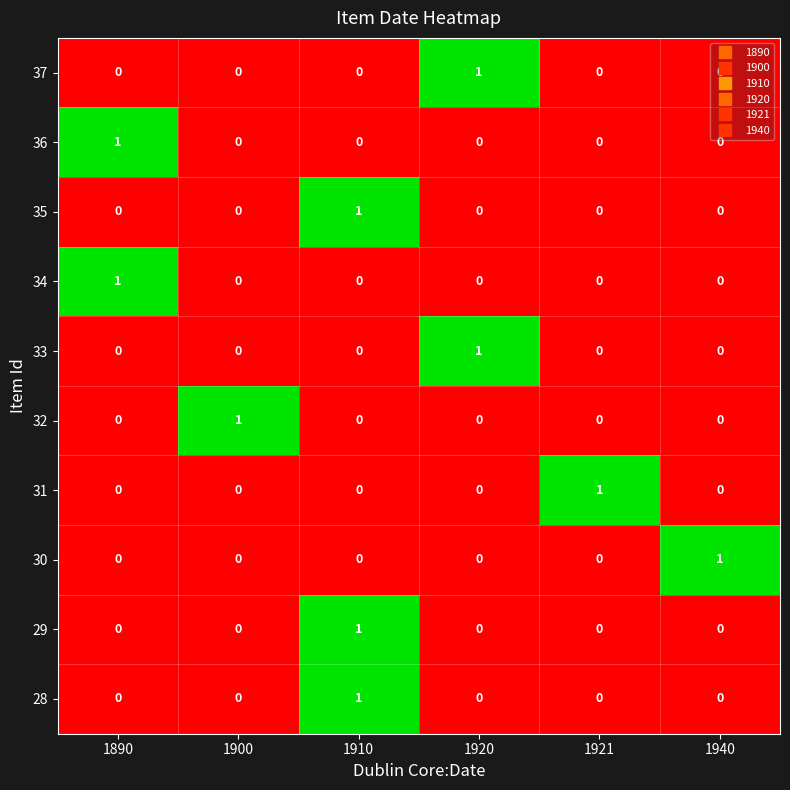

Which category has the highest value in the 35 series?

1910